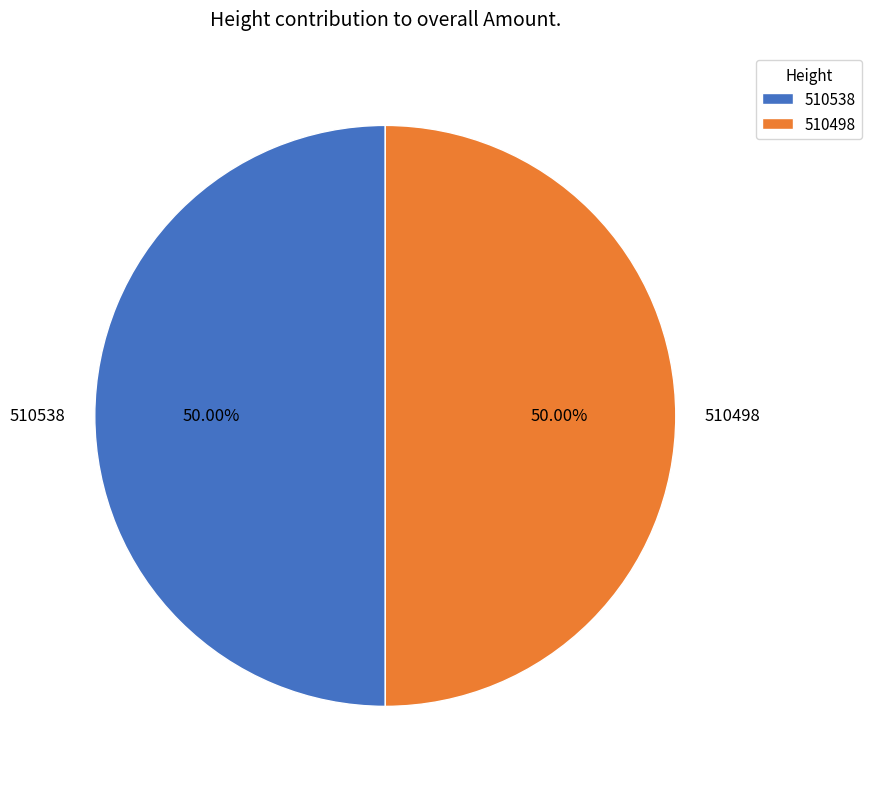

Count the number of slices in the pie.

2